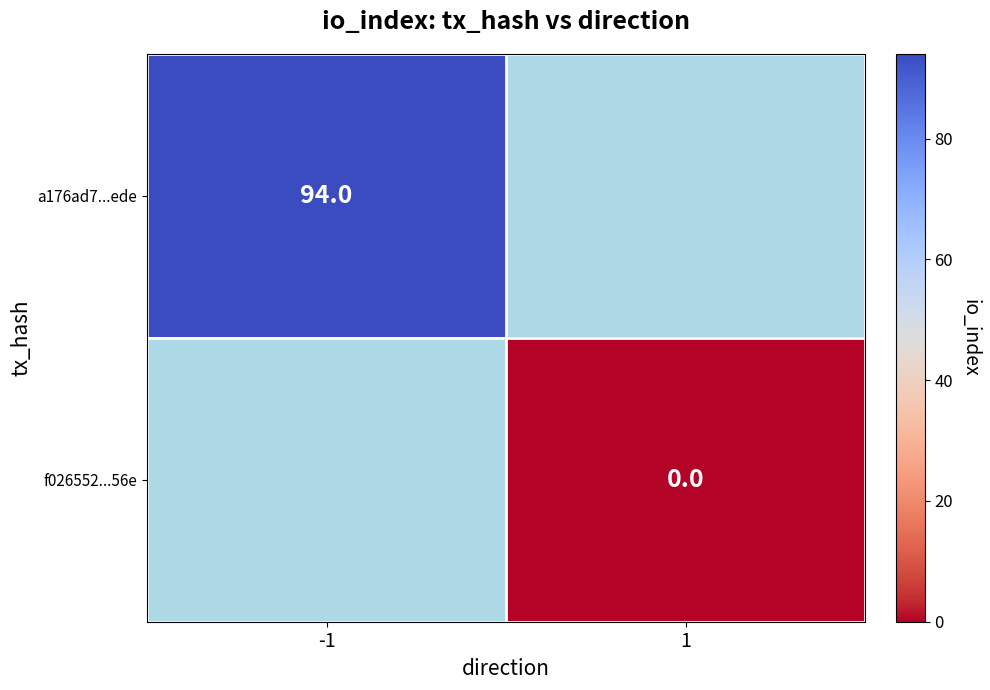

Is it true that a176ad7...ede equals 94 at -1?

True